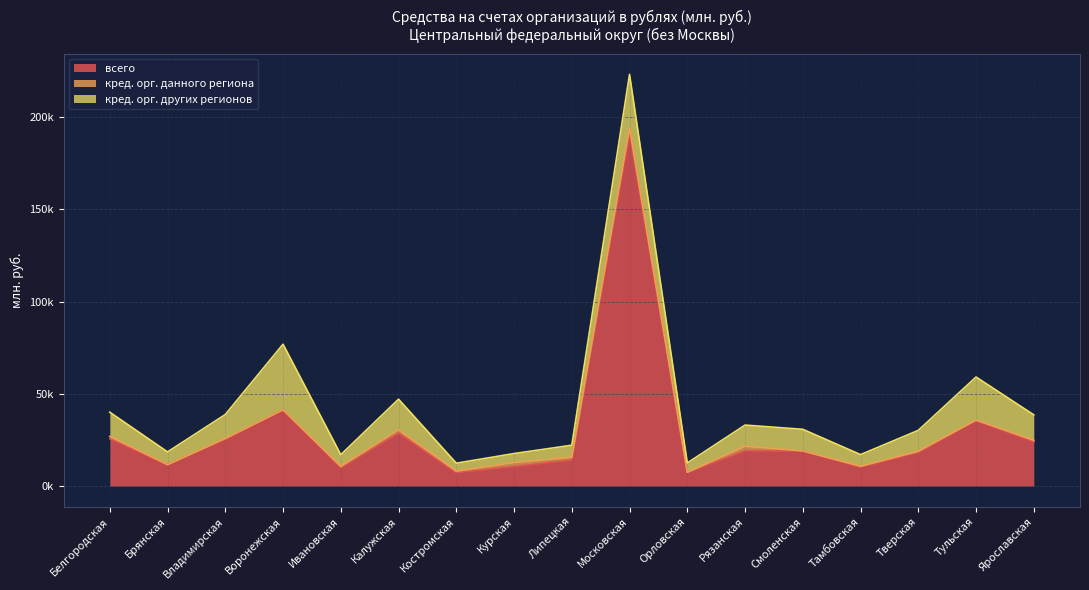

The кред. орг. других регионов series shows 4996 at Смоленская. True or false?

False